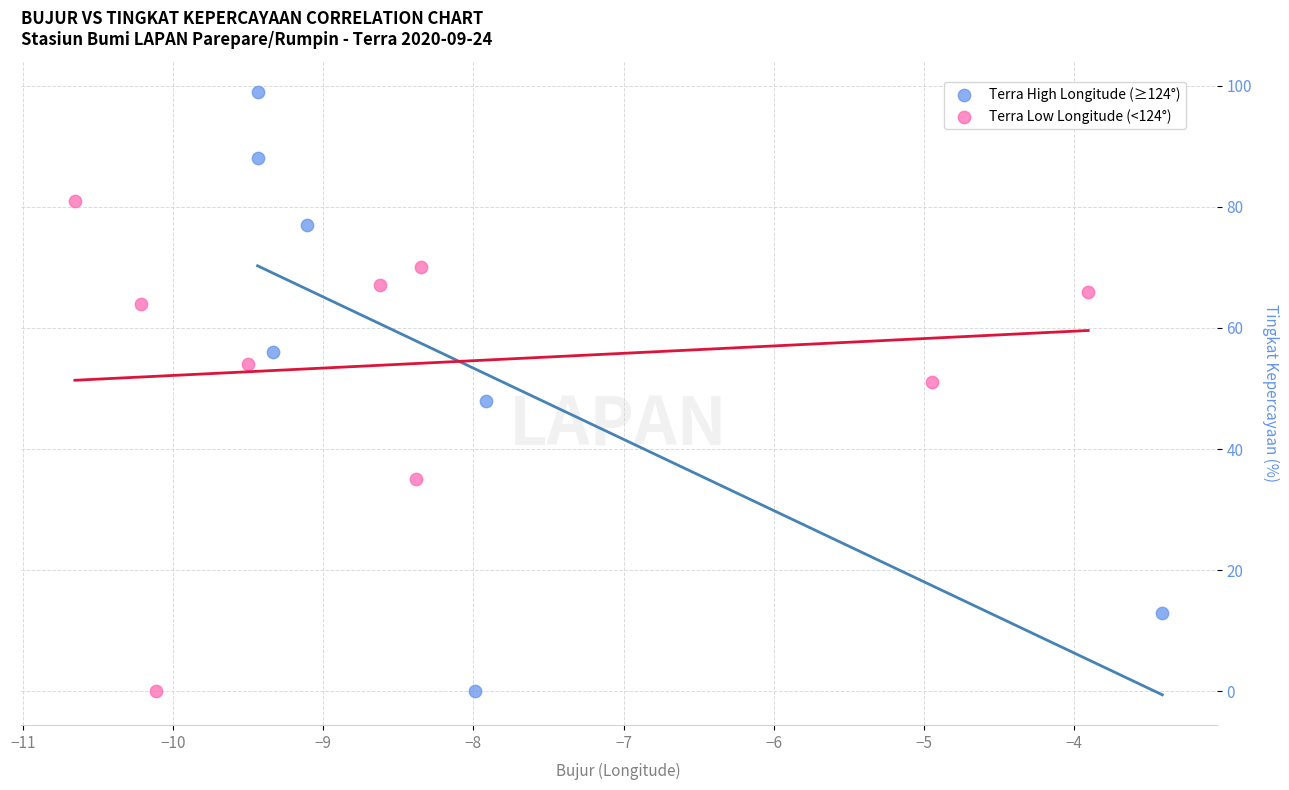

Which series has the largest Y range (max minus min)?

Terra High Longitude (≥124°)